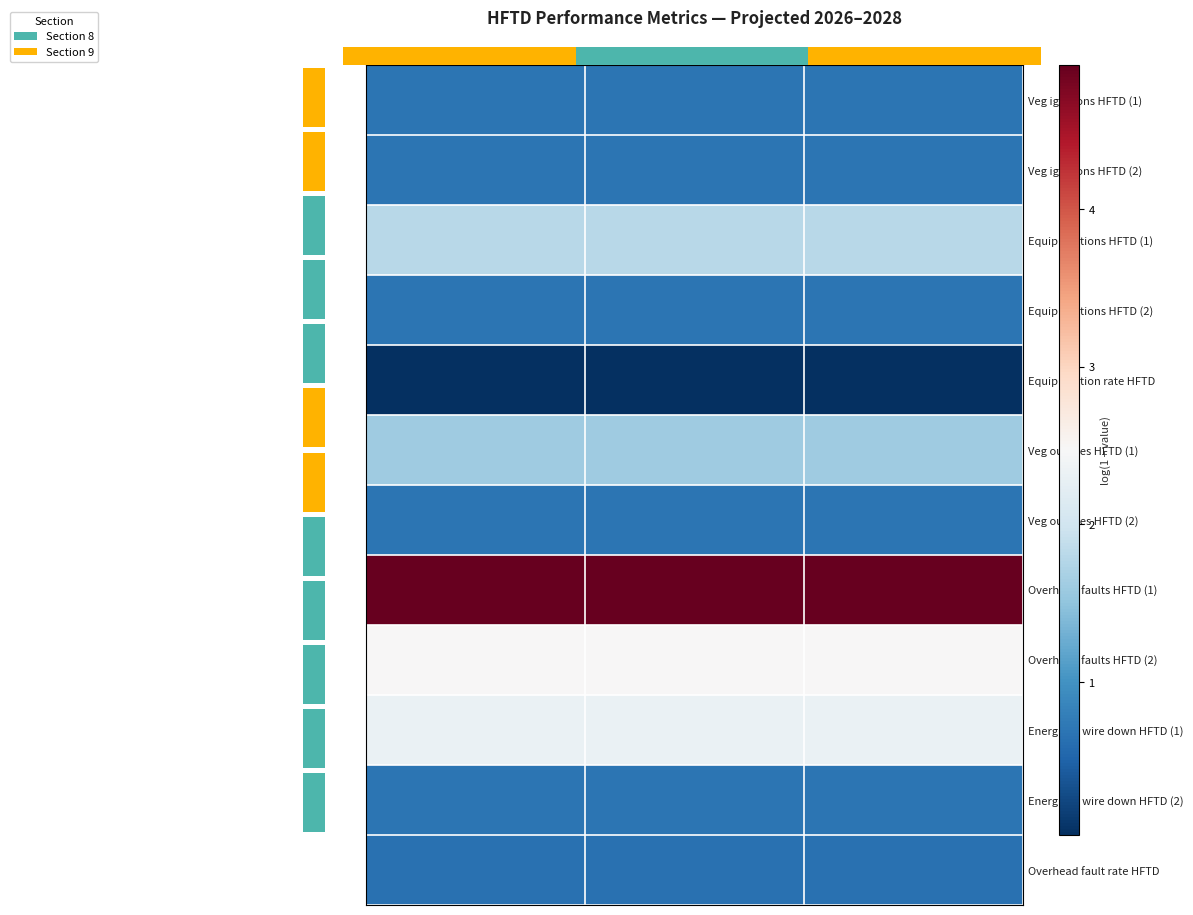

True or false: Equip ignition rate HFTD has a value of 0.0 at 2028 Projected.

False